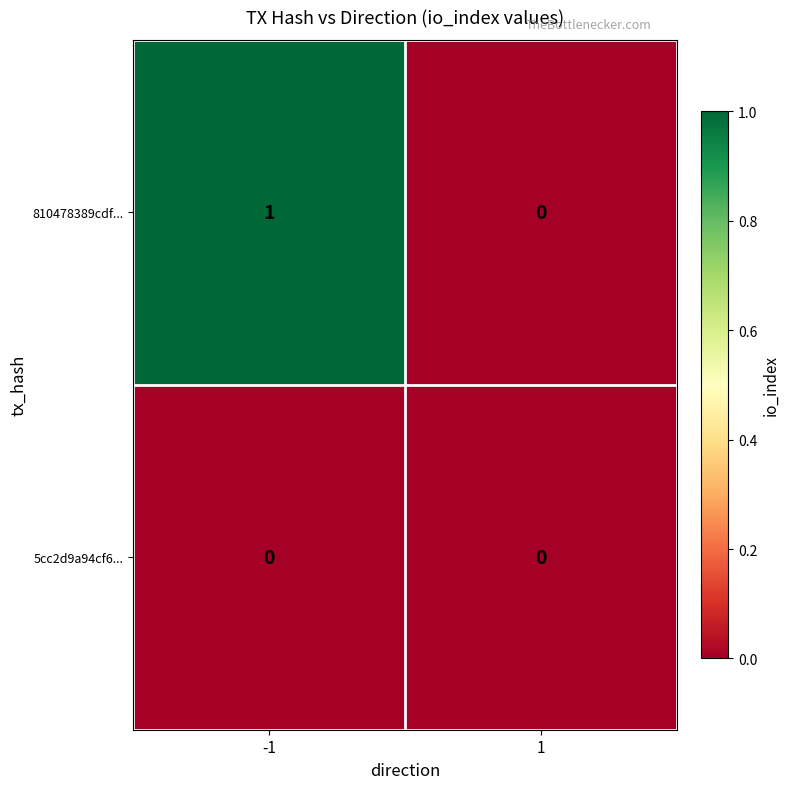

Rank the series by their average value, from highest to lowest.

810478389cdf..., 5cc2d9a94cf6...